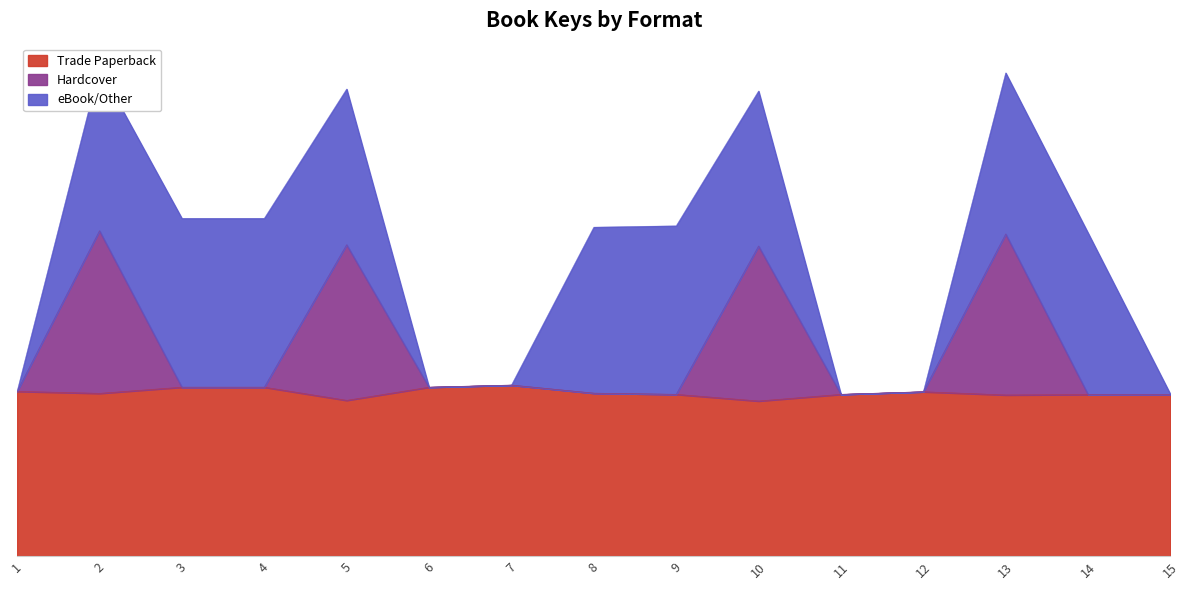

What is the average value of the Hardcover series?

249.9